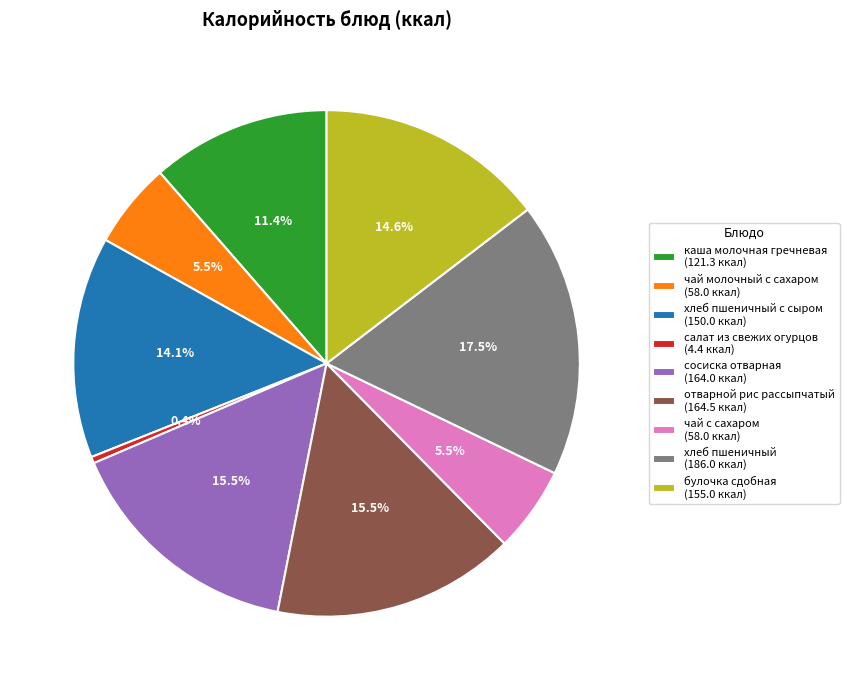

Is there any slice that represents more than half of the pie?

No